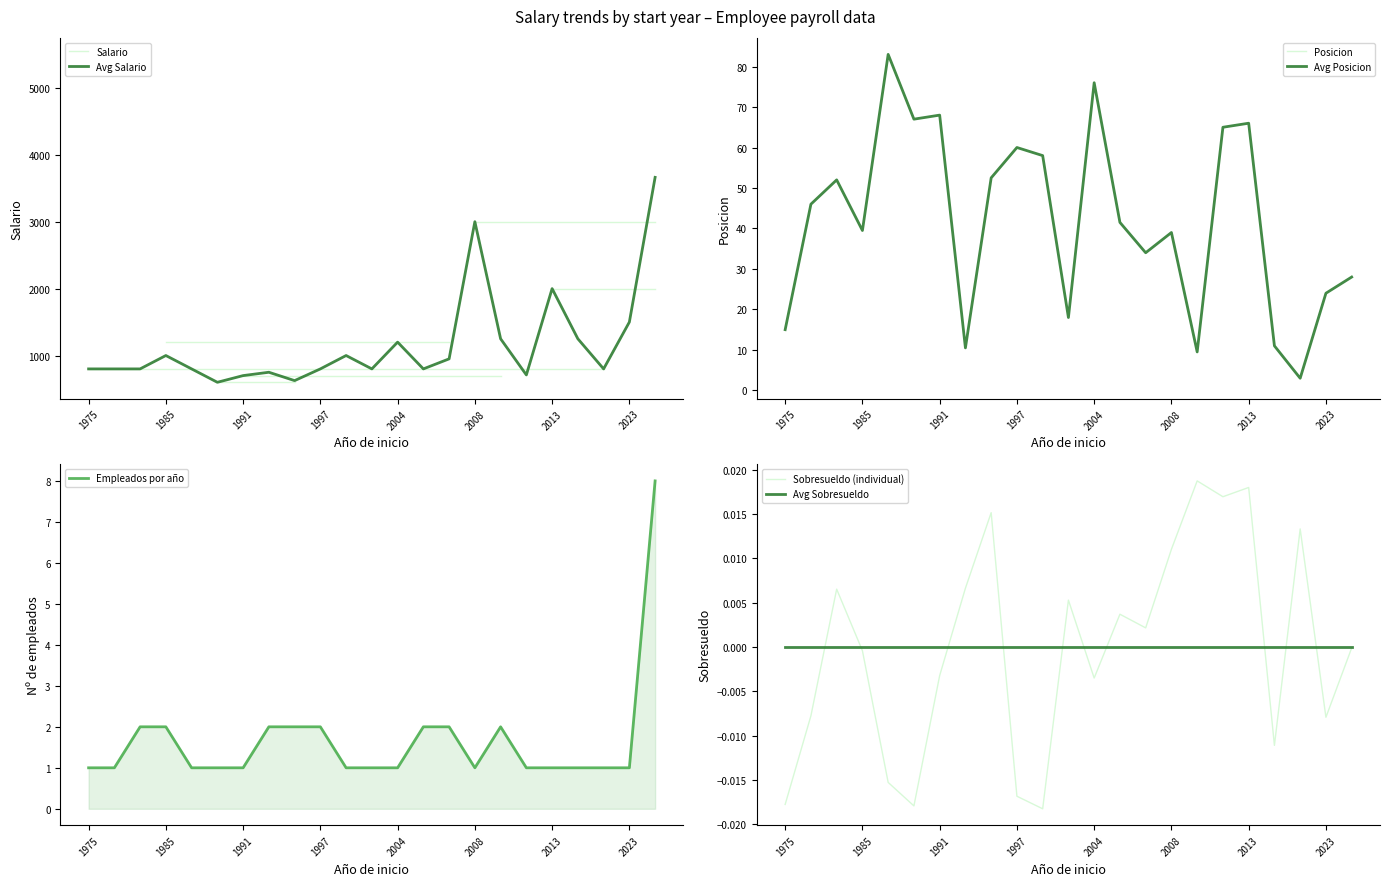

Reading left to right, what are all the values shown in this chart?

Avg Salario: 800.0	800.0	800.0	1000.0	800.0	600.0	700.0	750.0	625.0	800.0	1000.0	800.0	1200.0	800.0	950.0	3000.0	1250.0	710.0	2000.0	1250.0	800.0	1500.0	3662.5
Avg Posicion: 15.0	46.0	52.0	39.5	83.0	67.0	68.0	10.5	52.5	60.0	58.0	18.0	76.0	41.5	34.0	39.0	9.5	65.0	66.0	11.0	3.0	24.0	28.0
Empleados por año: 1.0	1.0	2.0	2.0	1.0	1.0	1.0	2.0	2.0	2.0	1.0	1.0	1.0	2.0	2.0	1.0	2.0	1.0	1.0	1.0	1.0	1.0	8.0
Sobresueldo (individual): -0.0	-0.0	0.0	-0.0	-0.0	-0.0	-0.0	0.0	0.0	-0.0	-0.0	0.0	-0.0	0.0	0.0	0.0	0.0	0.0	0.0	-0.0	0.0	-0.0	-0.0
Avg Sobresueldo: 0.0	0.0	0.0	0.0	0.0	0.0	0.0	0.0	0.0	0.0	0.0	0.0	0.0	0.0	0.0	0.0	0.0	0.0	0.0	0.0	0.0	0.0	0.0